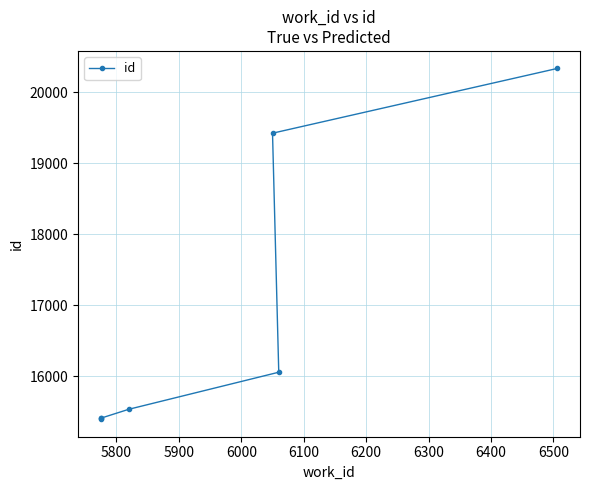

Which has a higher value, 5800 or 6000?

6000